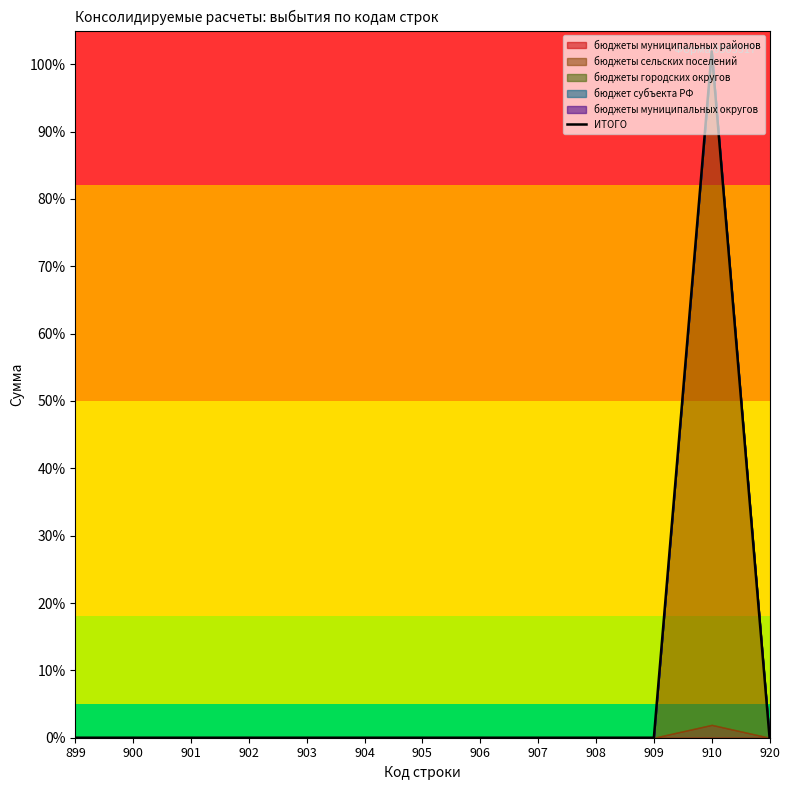

What is the average value?

0.1